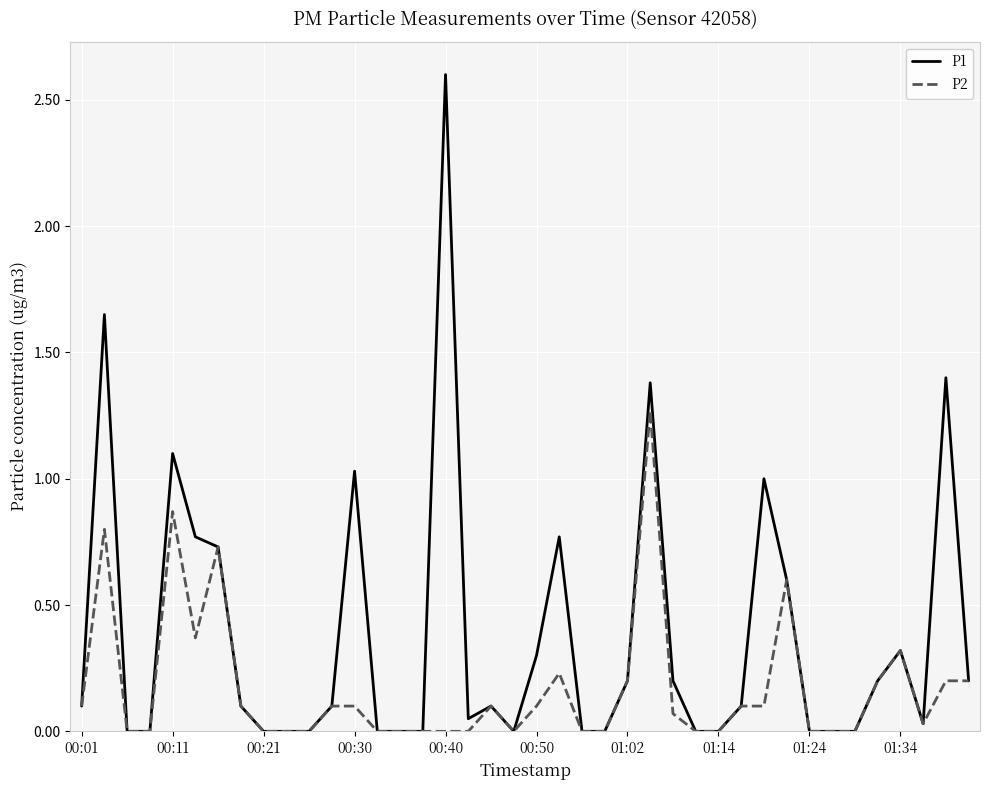

True or false: P2 has more than 1 points higher than both neighbors.

True